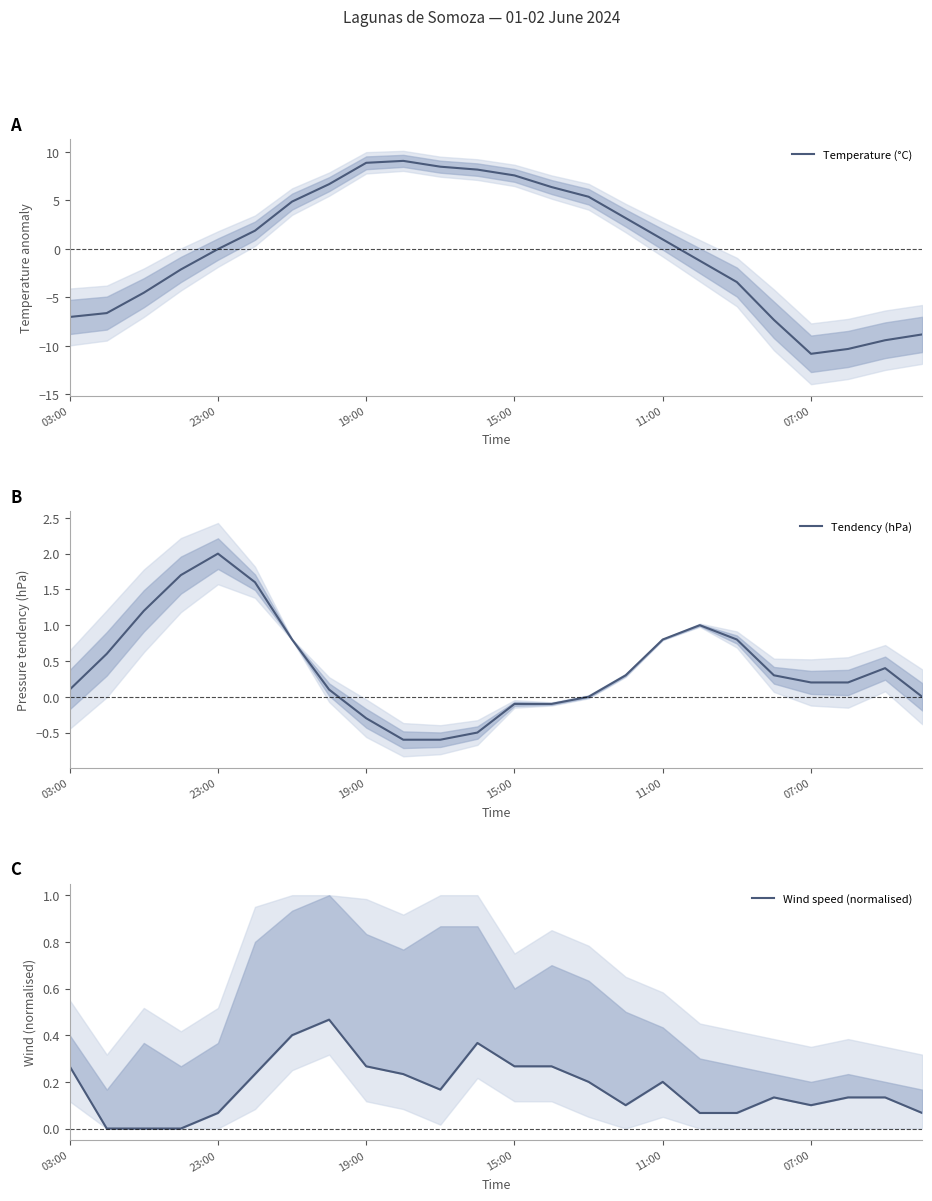

Reading left to right, transcribe all the data shown in this chart.

Temperature (°C): -7.0	-6.6	-4.5	-2.1	-0.0	1.9	4.9	6.7	8.9	9.1	8.5	8.2	7.6	6.4	5.4	3.2	1.0	-1.2	-3.4	-7.3	-10.8	-10.3	-9.4	-8.8
Tendency (hPa): 0.1	0.6	1.2	1.7	2.0	1.6	0.8	0.1	-0.3	-0.6	-0.6	-0.5	-0.1	-0.1	0.0	0.3	0.8	1.0	0.8	0.3	0.2	0.2	0.4	0.0
Wind speed (normalised): 0.3	0.0	0.0	0.0	0.1	0.2	0.4	0.5	0.3	0.2	0.2	0.4	0.3	0.3	0.2	0.1	0.2	0.1	0.1	0.1	0.1	0.1	0.1	0.1